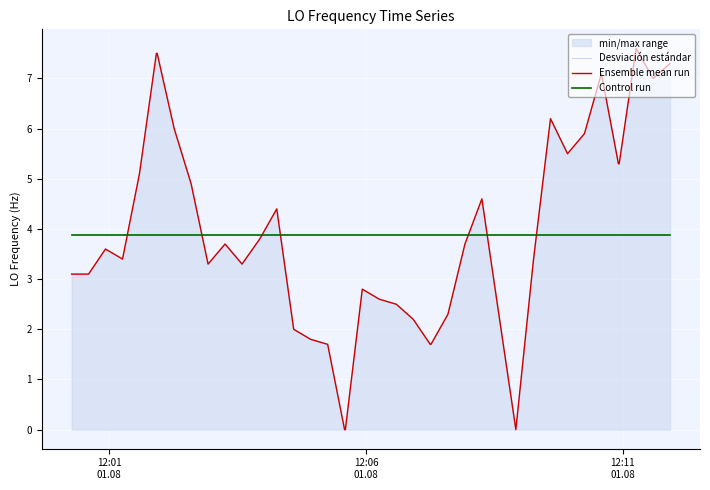

What is the difference between the maximum and minimum values in the Desviación estándar series?

7.6